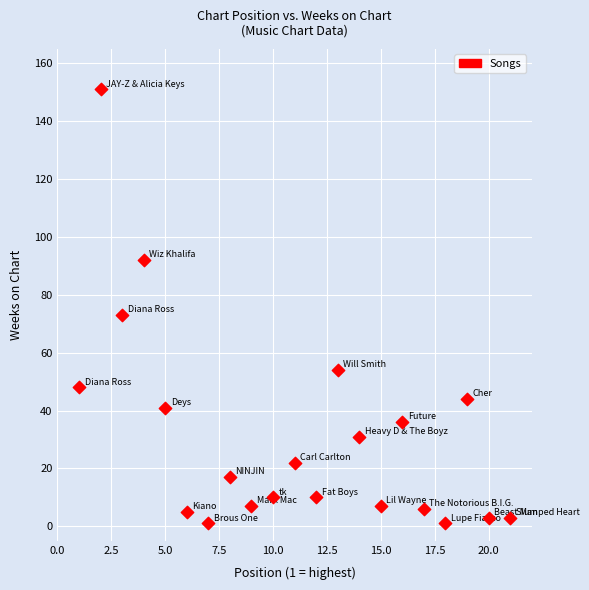

What is the range of Y values (max minus min)?

150